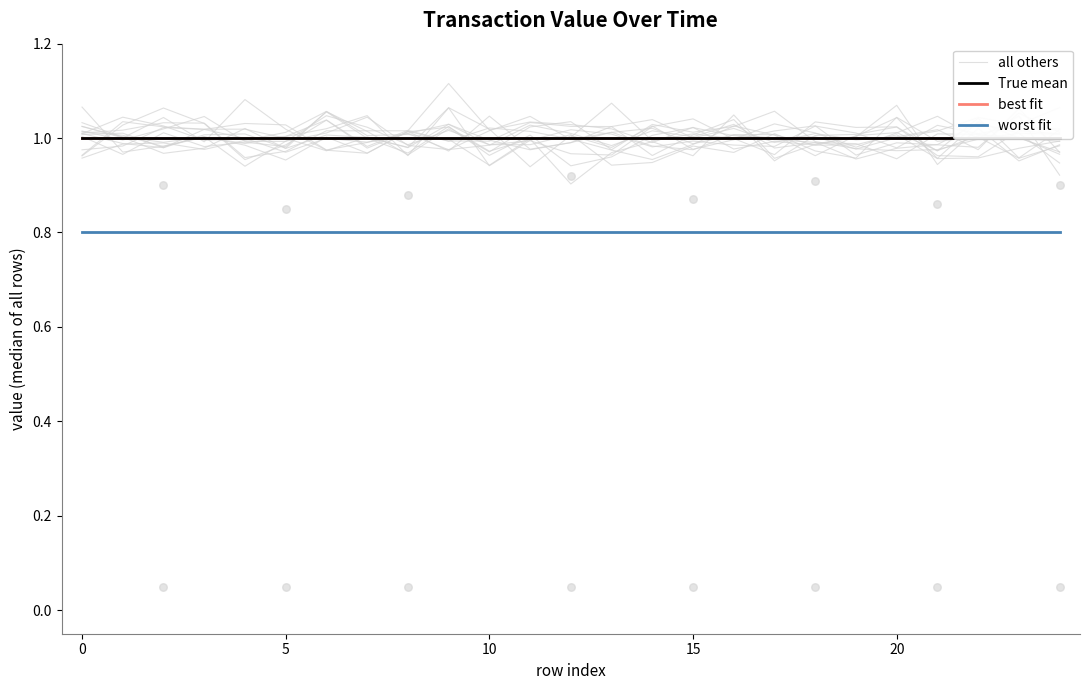

Which series has the largest total across all categories?

True mean